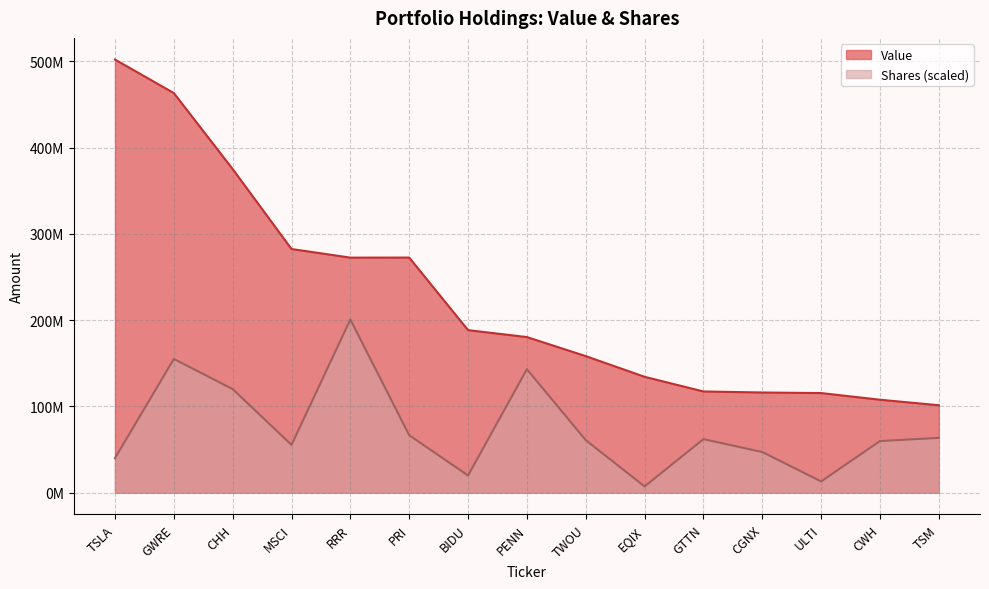

Where is Shares nearest to the value 104068090?

CHH